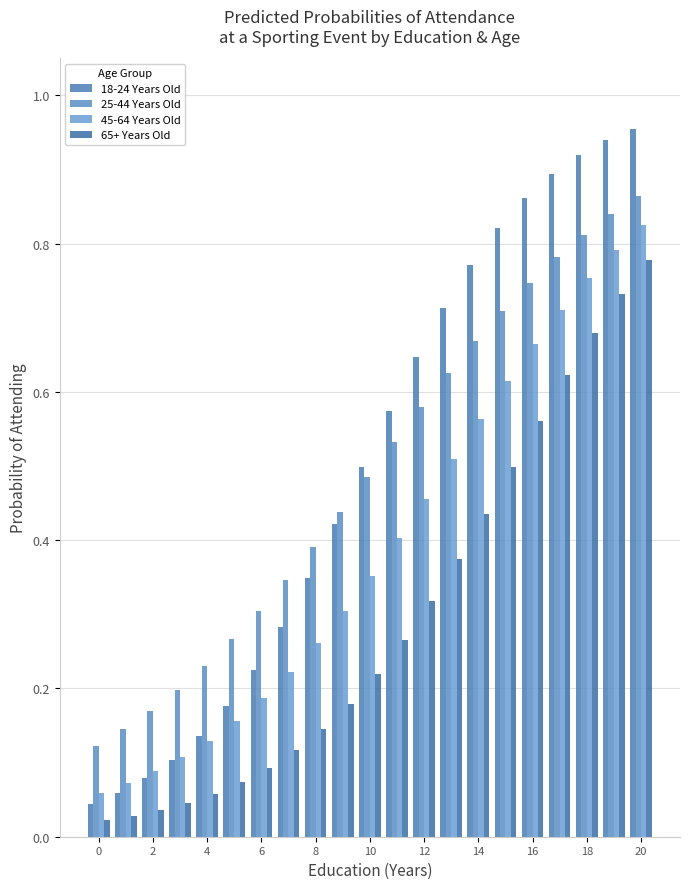

What are all the series names shown in the legend?

18-24 Years Old, 25-44 Years Old, 45-64 Years Old, 65+ Years Old